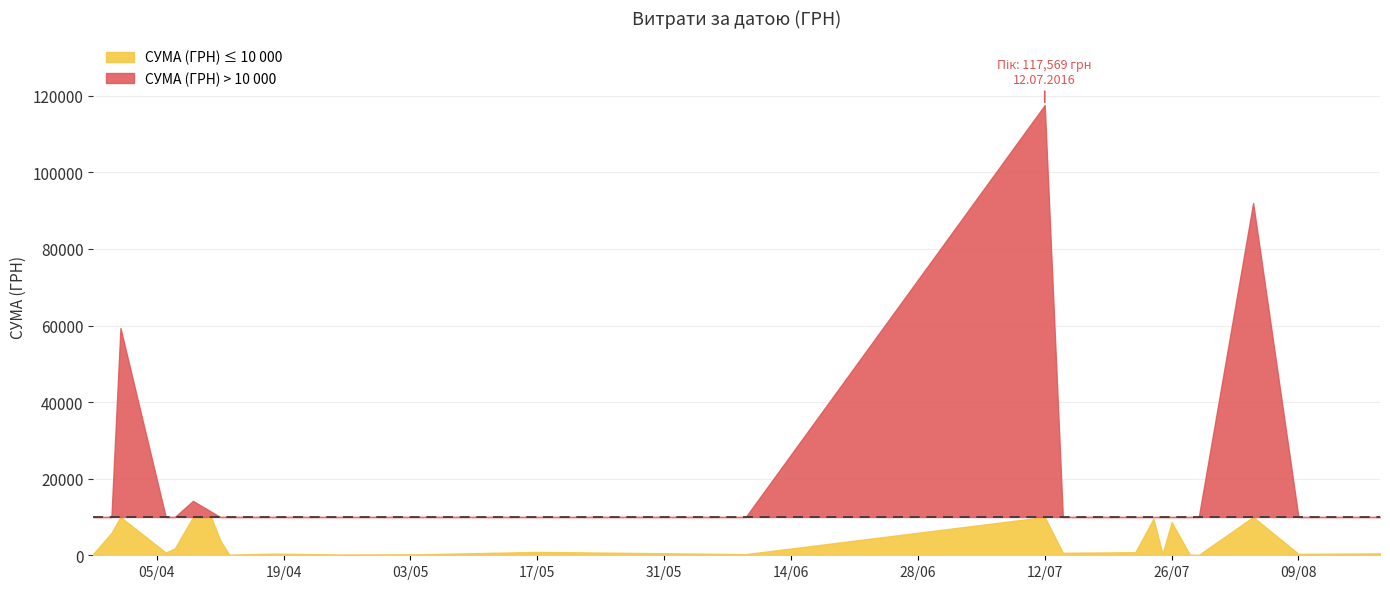

What is the label of the 13th point from the left?

12.07.2016